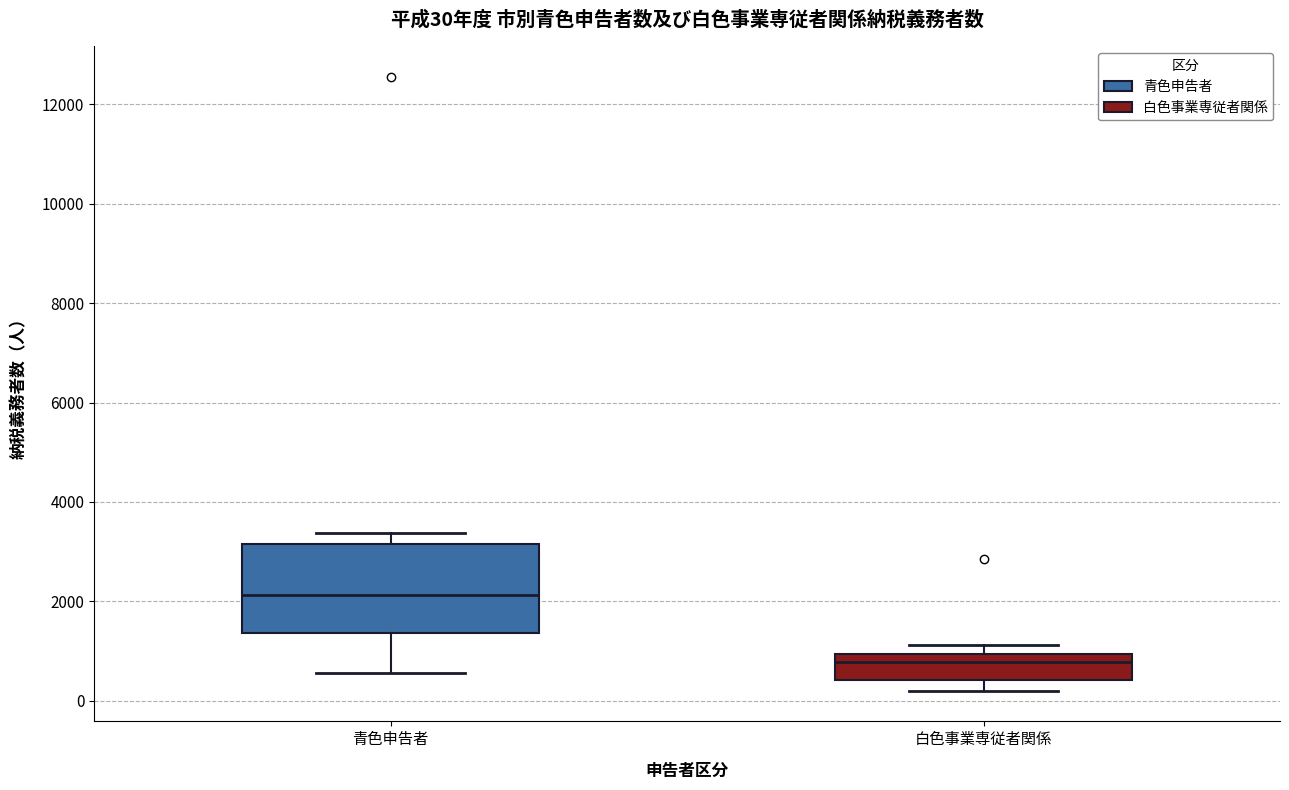

Comparing the boxes themselves (not the whiskers), which one is the tallest?

青色申告者